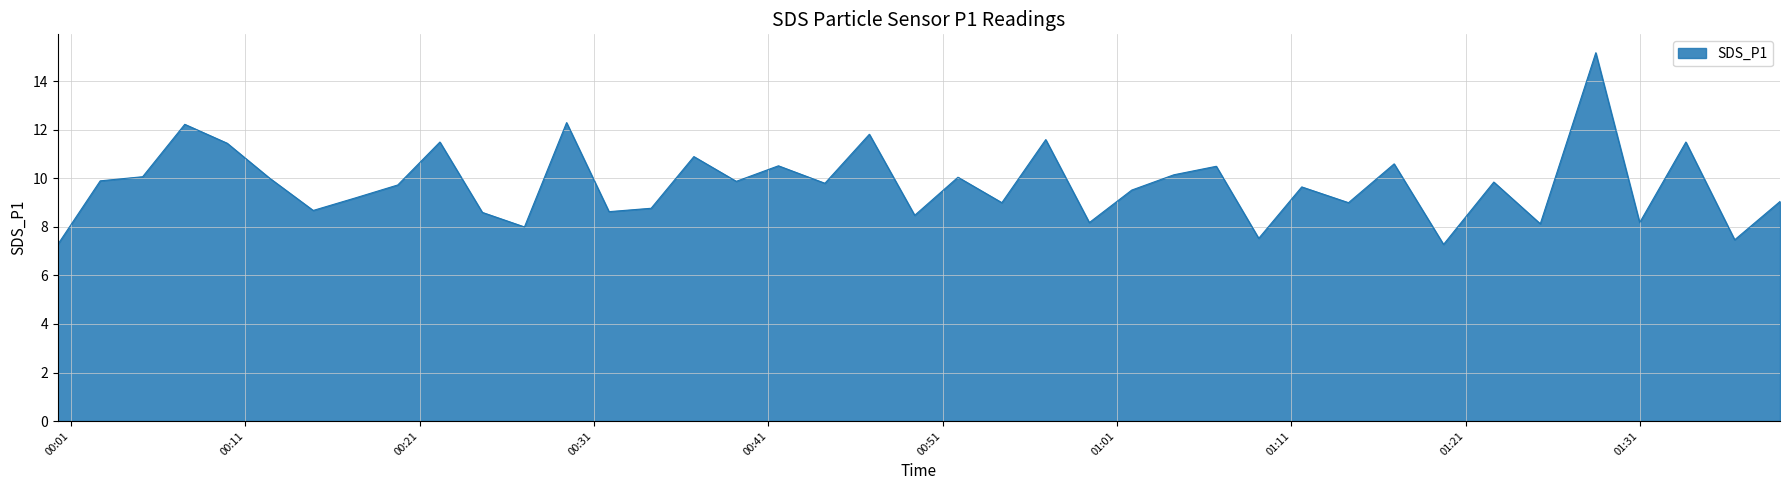

What is the maximum value shown in the chart?

15.2